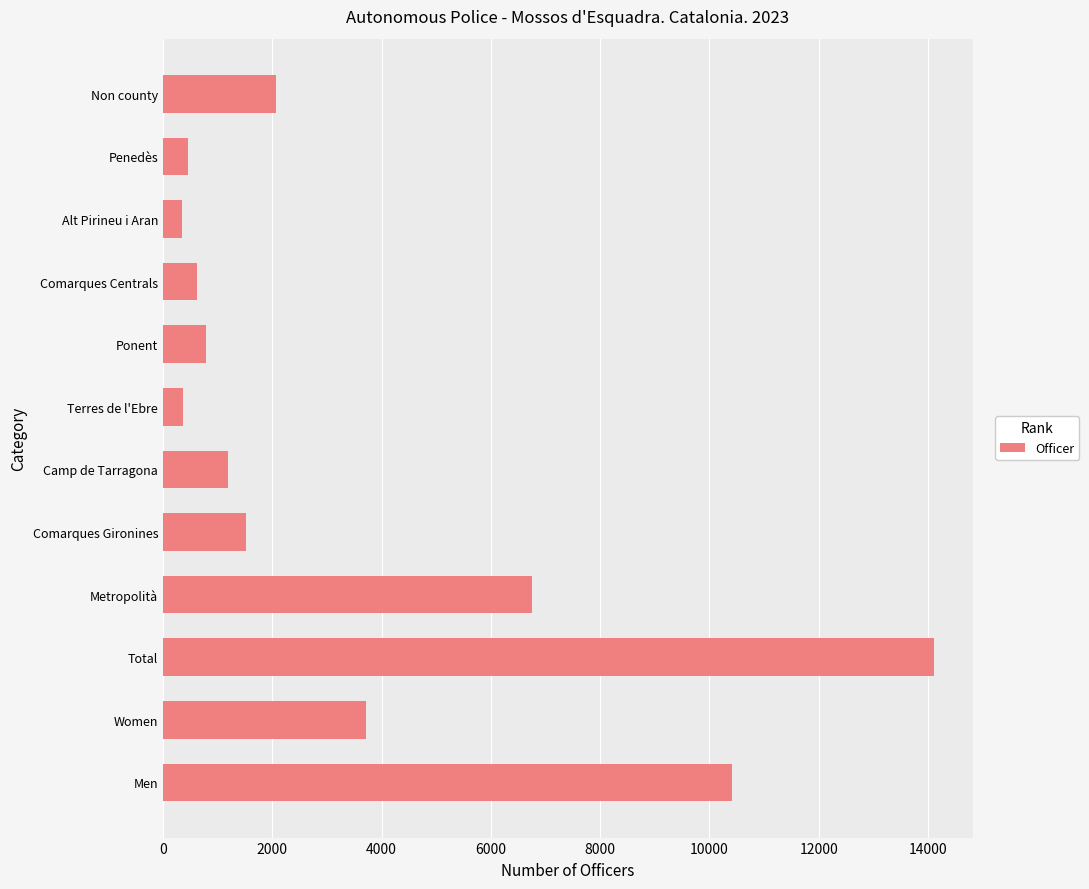

What is the sum of the values at Total and Women?

17814